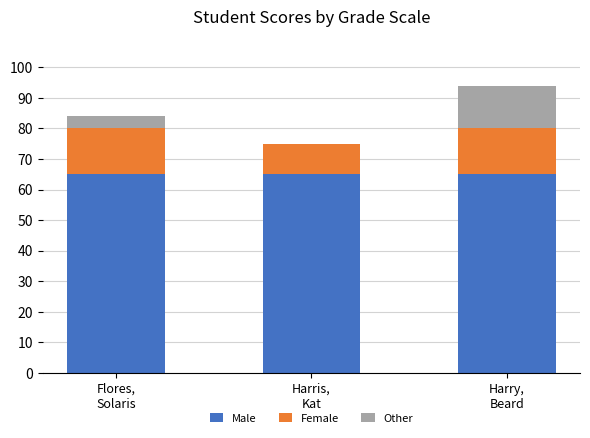

Does the chart contain stacked bars?

Yes